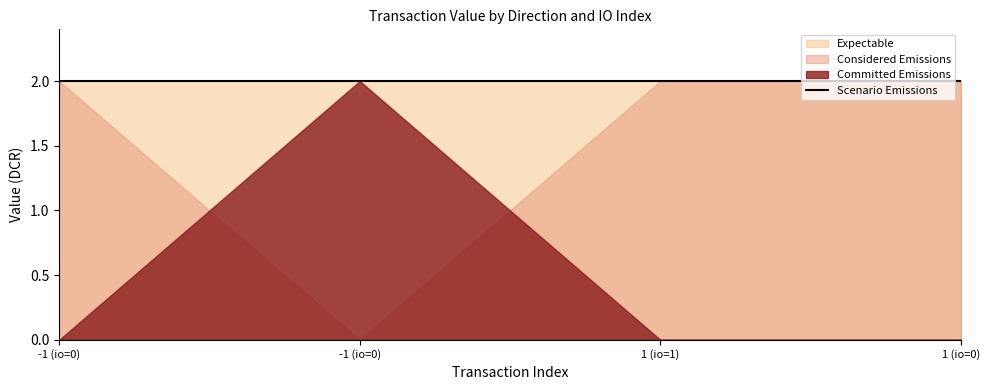

How many values in the Committed Emissions series exceed 0?

1